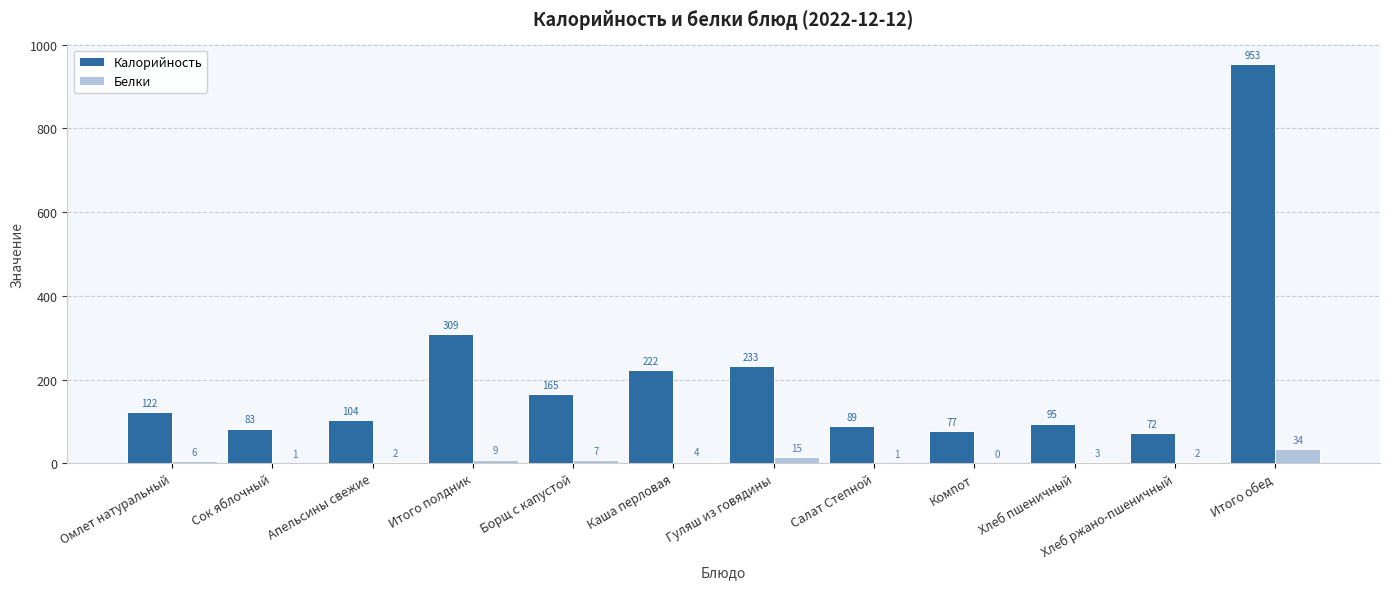

True or false: Калорийность has a value of 105 at Хлеб ржано-пшеничный.

False